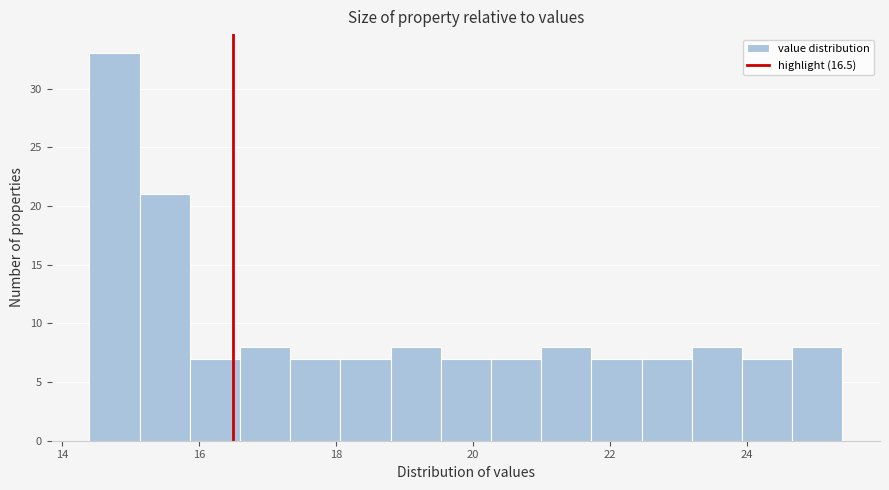

Around what value on the x-axis is the tallest bar? Give the approximate position of its centre, as read against the axis.

14.8